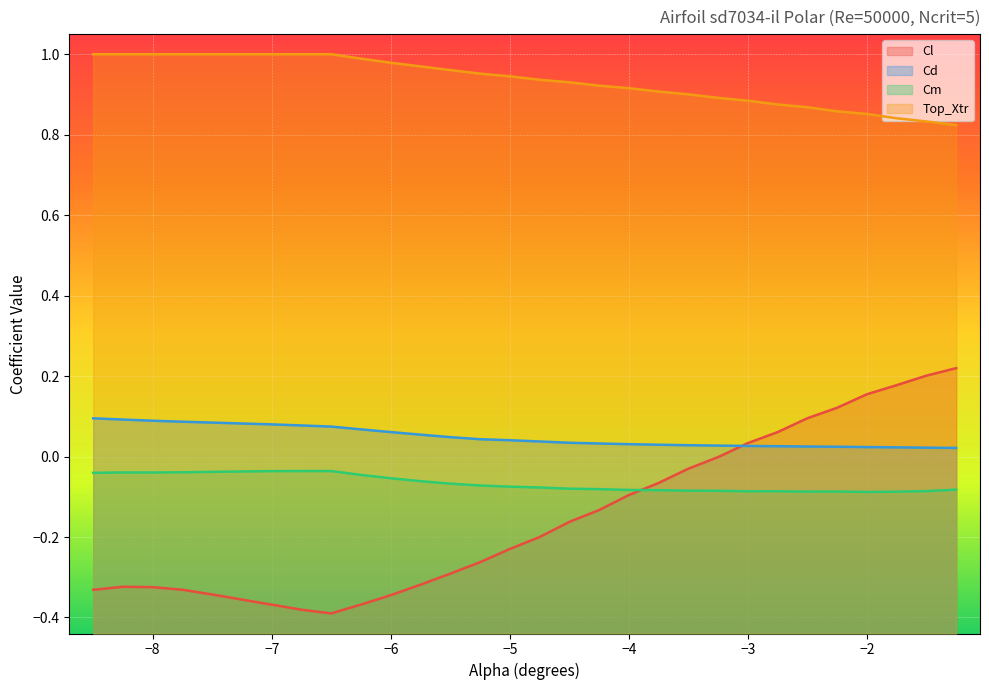

Where is Top_Xtr nearest to the value 0?

-1.25